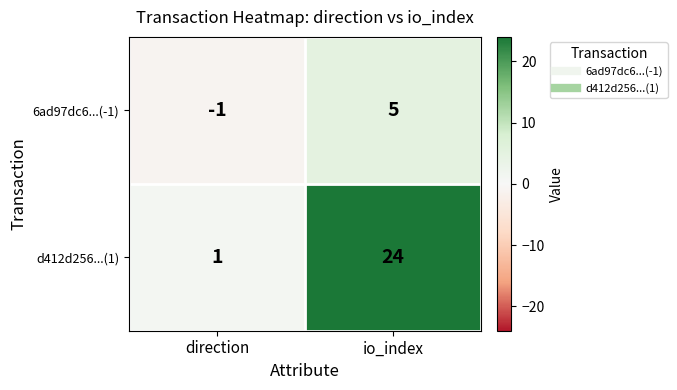

Rank the series by their maximum value, from highest to lowest.

d412d256...(1), 6ad97dc6...(-1)